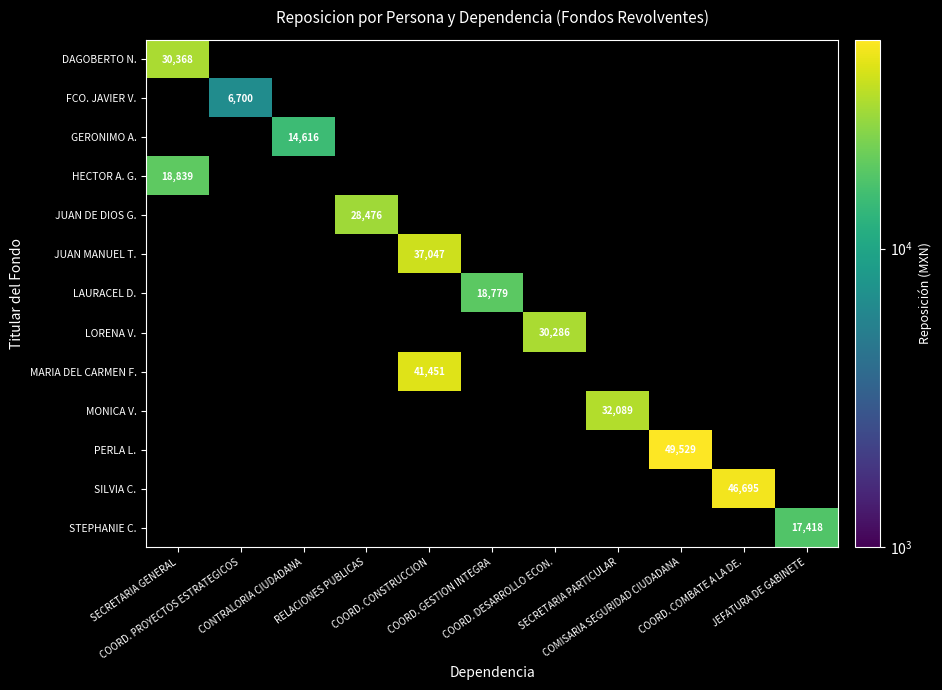

List the labels in order of STEPHANIE C. value, smallest first.

SECRETARIA GENERAL, COORD. PROYECTOS ESTRATEGICOS, CONTRALORIA CIUDADANA, RELACIONES PUBLICAS, COORD. CONSTRUCCION, COORD. GESTION INTEGRA, COORD. DESARROLLO ECON., SECRETARIA PARTICULAR, COMISARIA SEGURIDAD CIUDADANA, COORD. COMBATE A LA DE., JEFATURA DE GABINETE